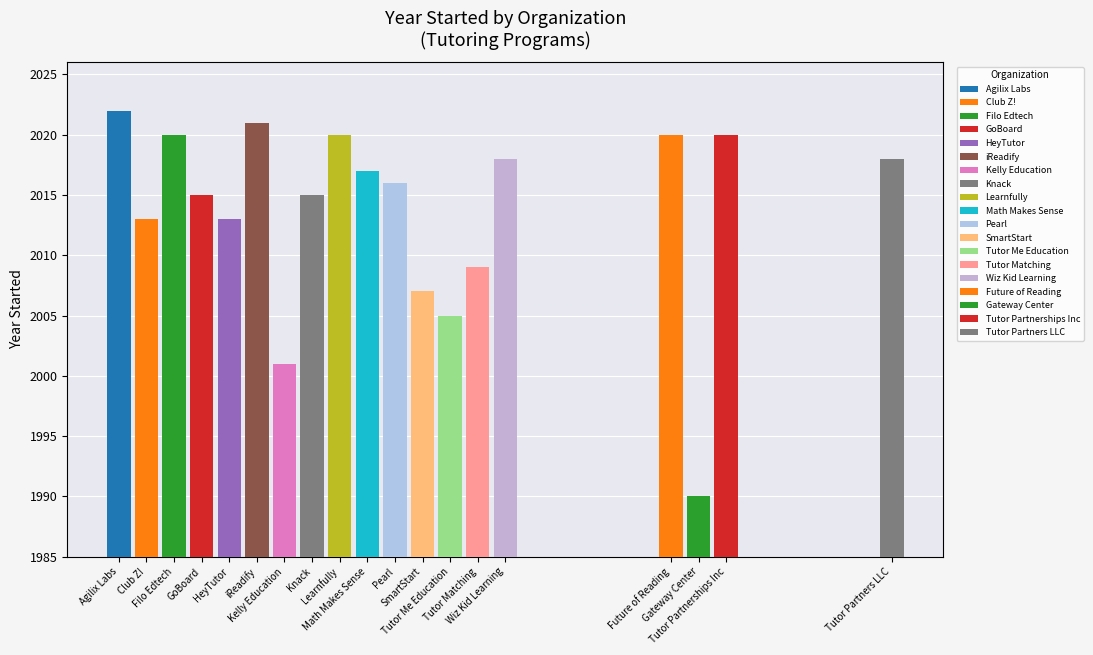

Does the chart contain stacked bars?

No